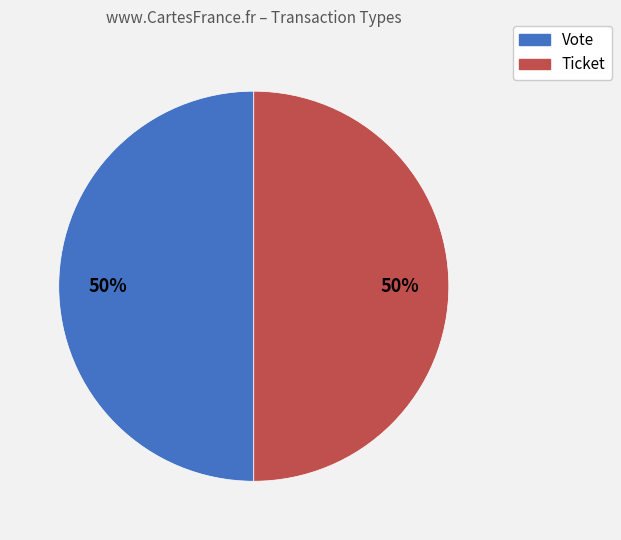

Is the sum of Vote and Ticket greater than half?

Yes